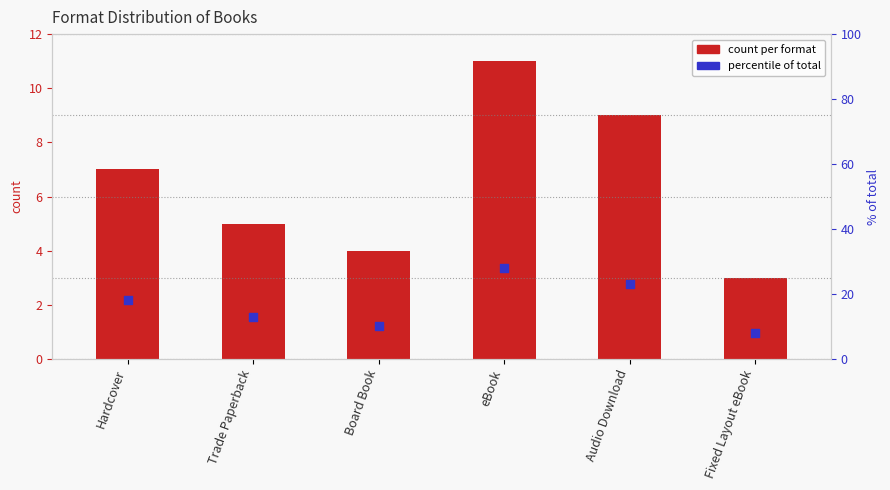

Which series contains the lowest Y value?

count per format